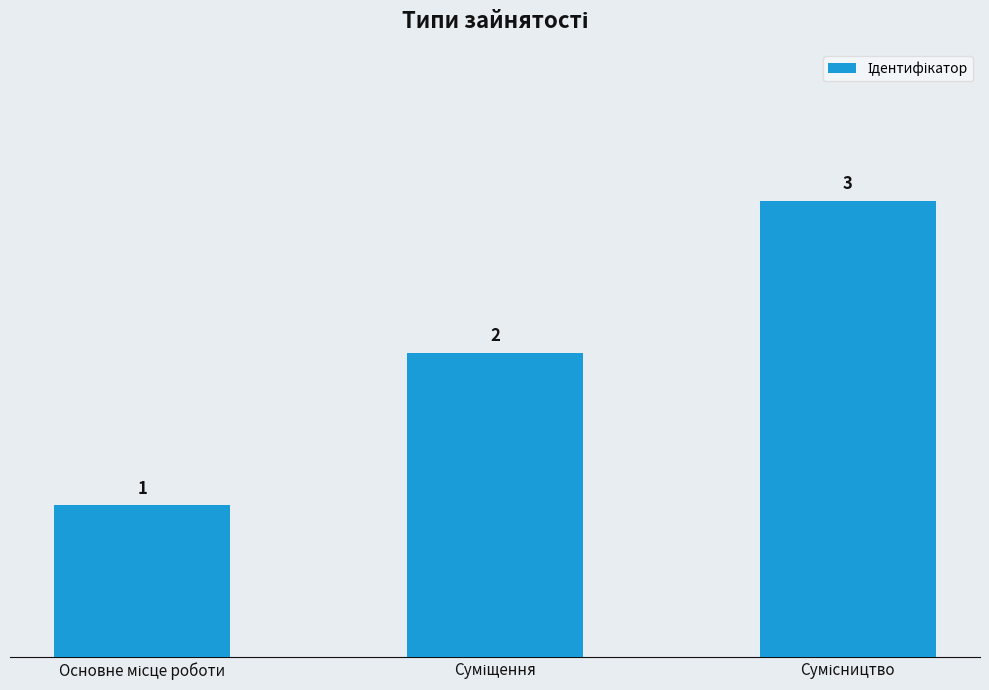

What is the minimum value shown in the chart?

1